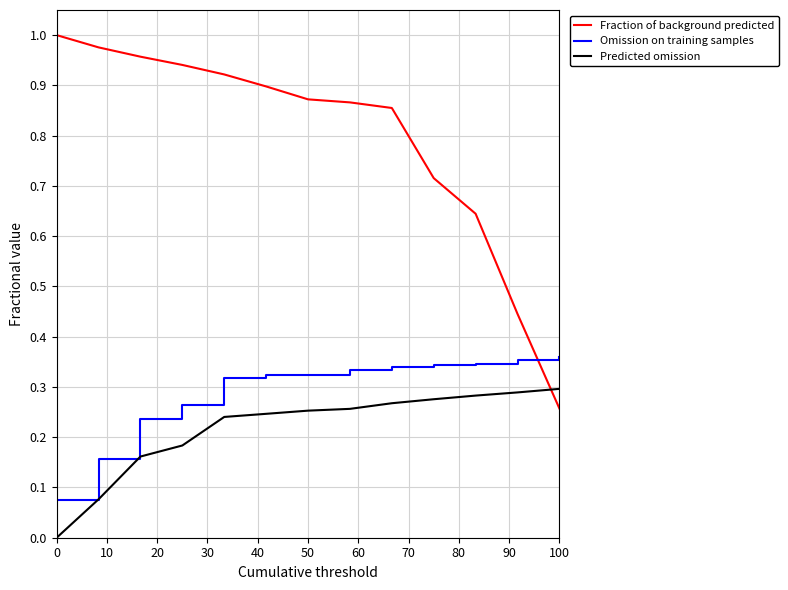

Which series has the largest total across all categories?

Fraction of background predicted